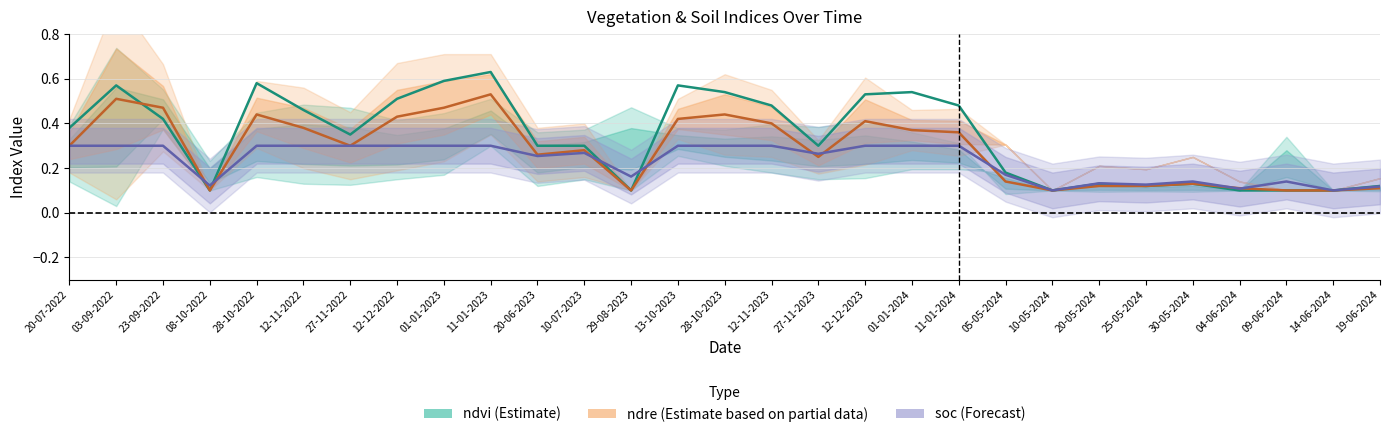

What is the difference between the maximum and minimum values in the ndre (Partial Estimate) series?

0.4